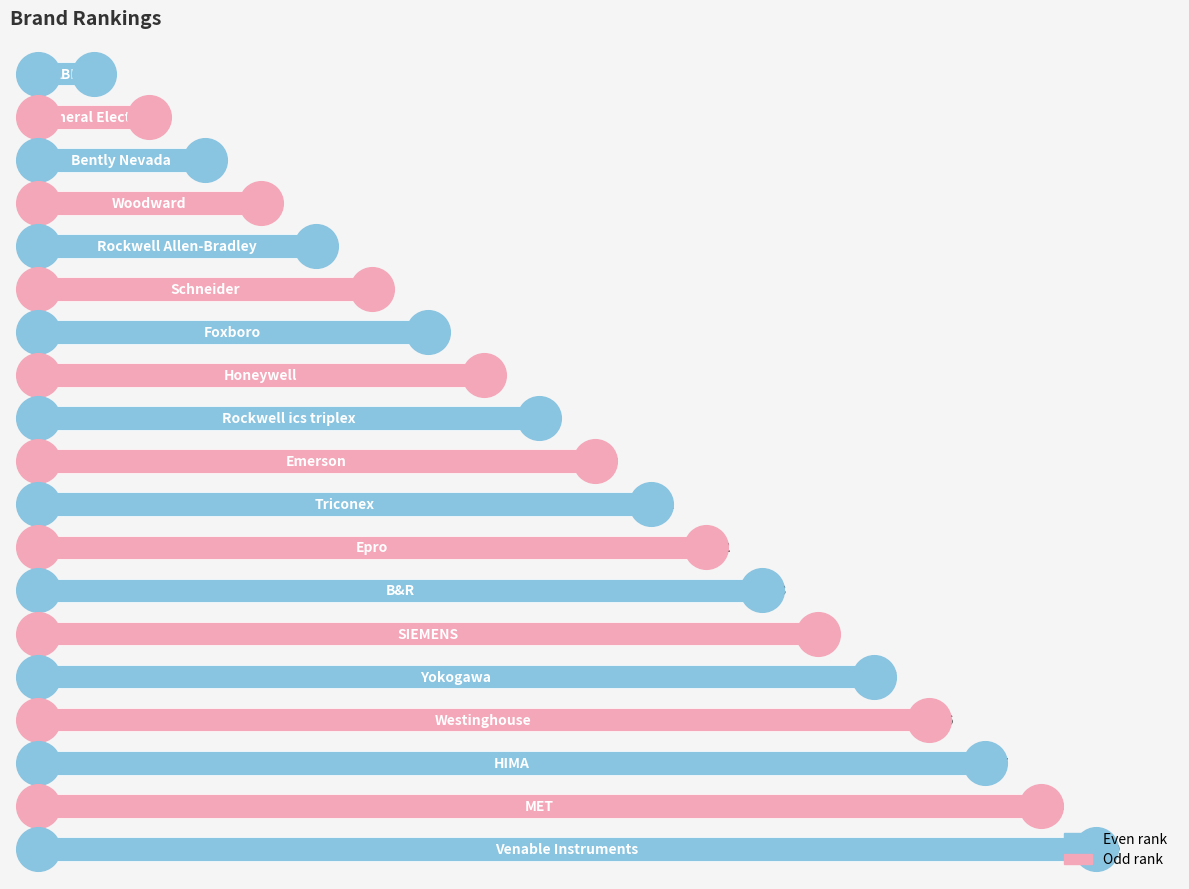

Between 13 and 8, which is larger?

13